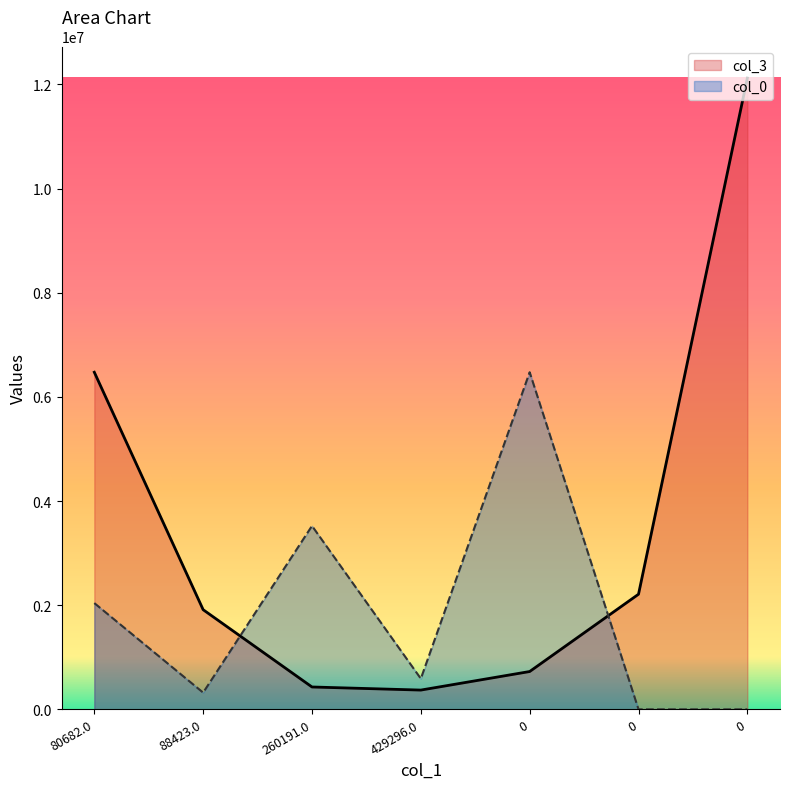

After their last crossing, which series has the higher values: col_0 or col_3?

col_3